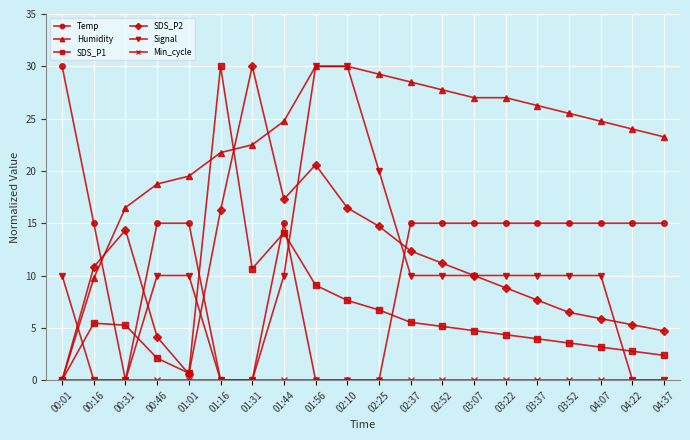

What is the difference between the highest and lowest values at 02:10?

30.0